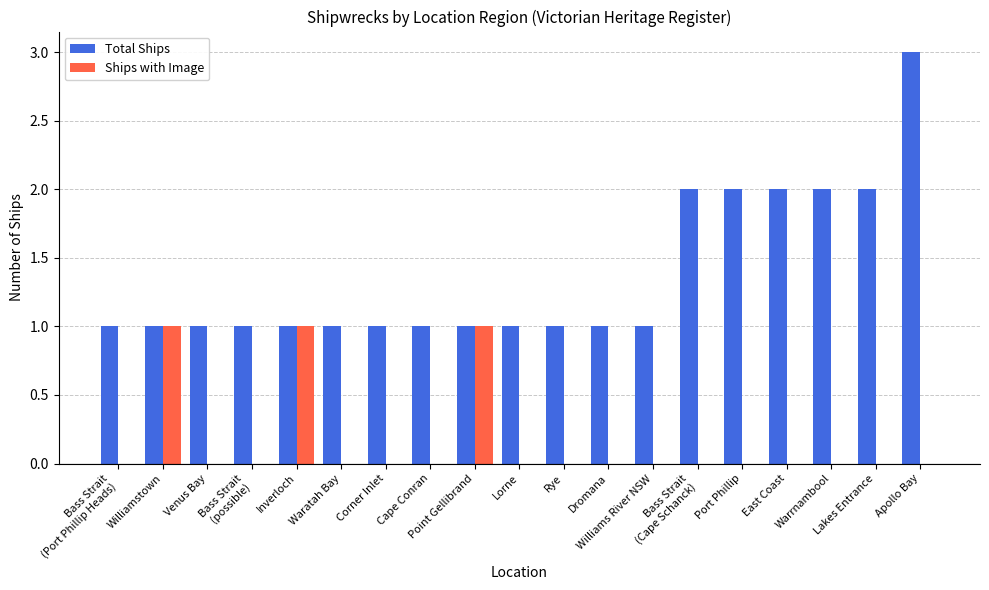

Are the bars grouped side by side (vs. stacked)?

Yes